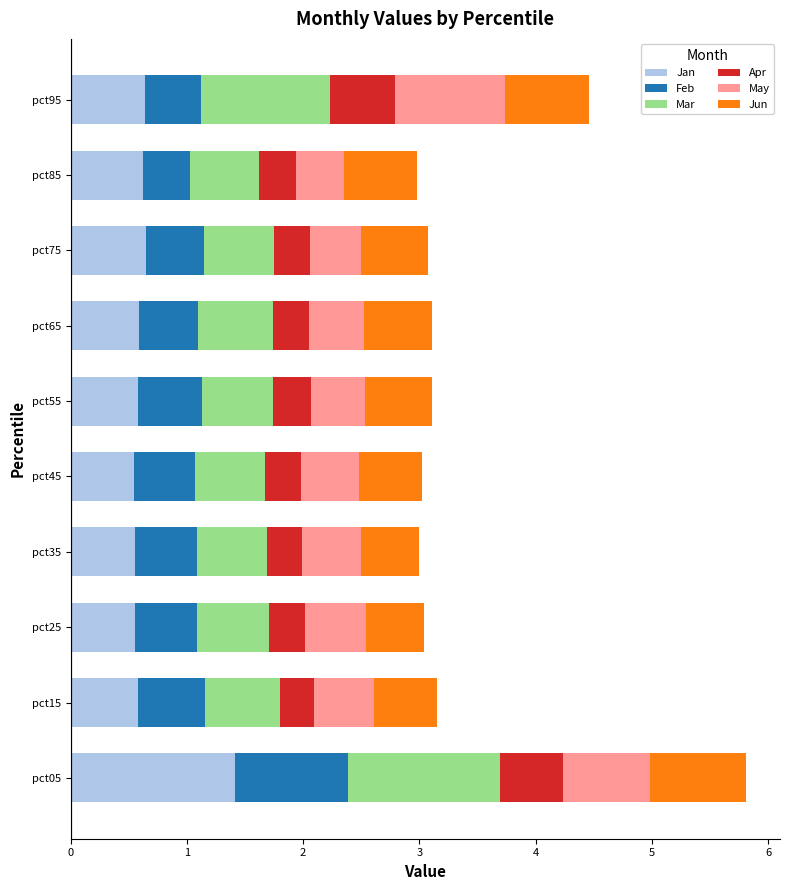

At which category is the sum across all series the highest?

pct05